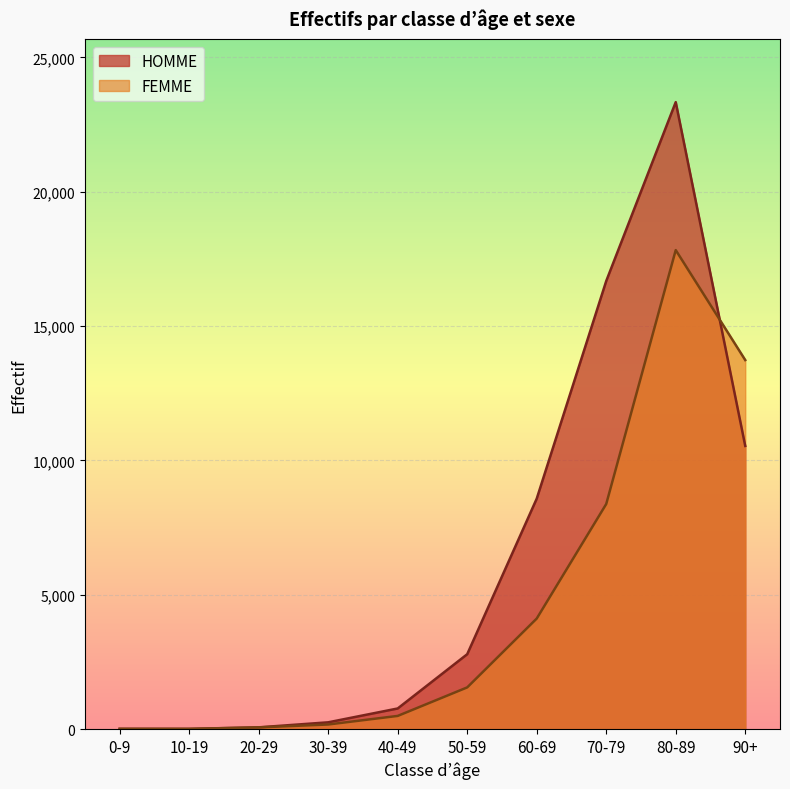

Is the value of HOMME at 10-19 greater than the value of FEMME at 60-69?

No